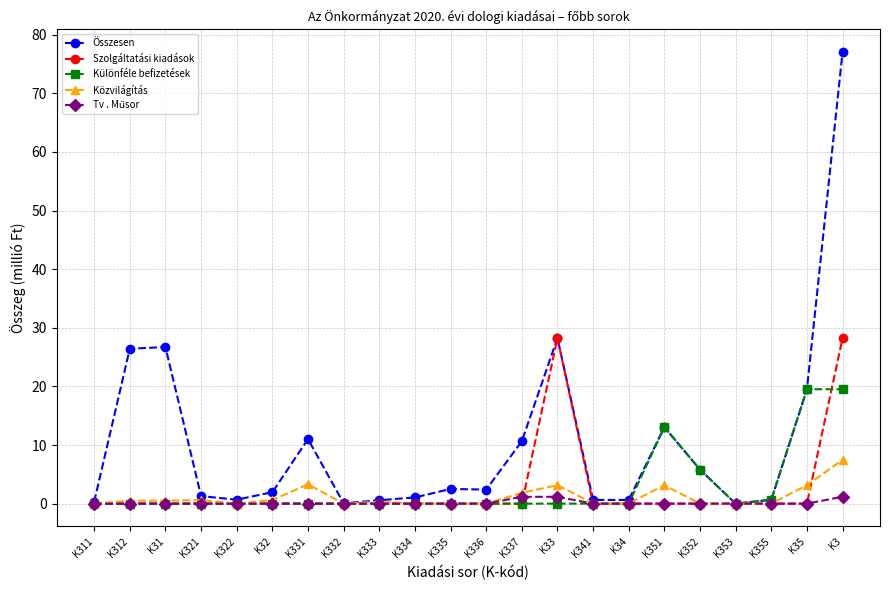

What is the label of the 15th point from the right?

K332